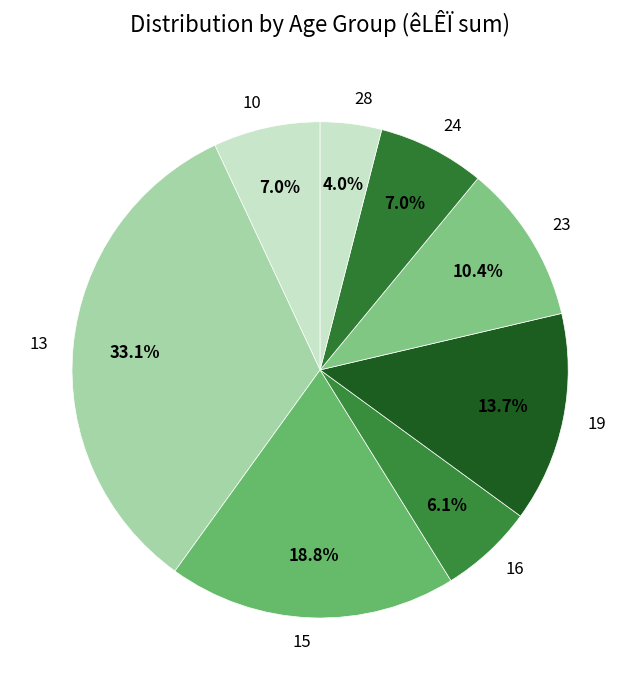

What is the smallest slice in the pie chart?

28